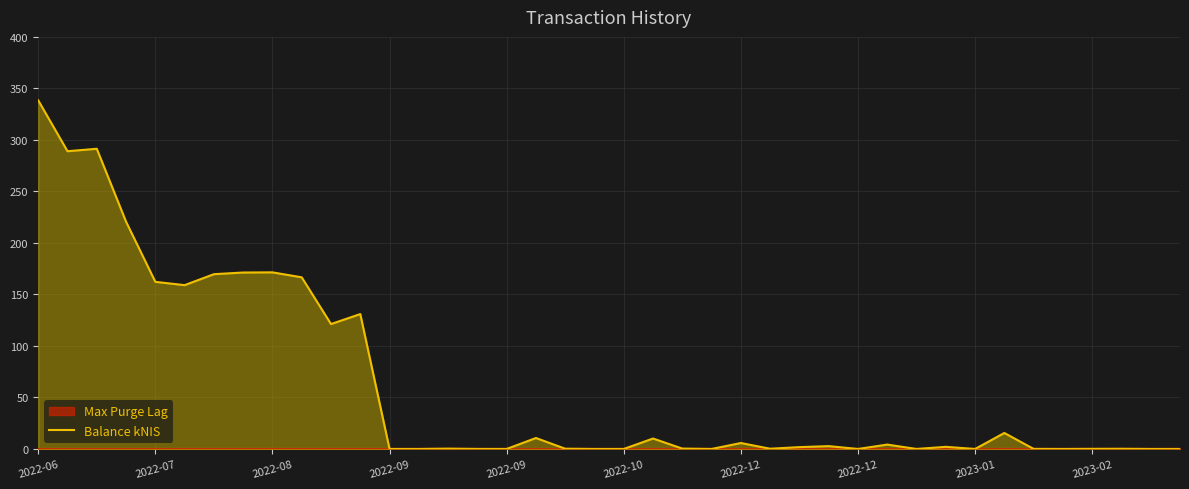

Does the chart display data point markers on the line(s)?

No